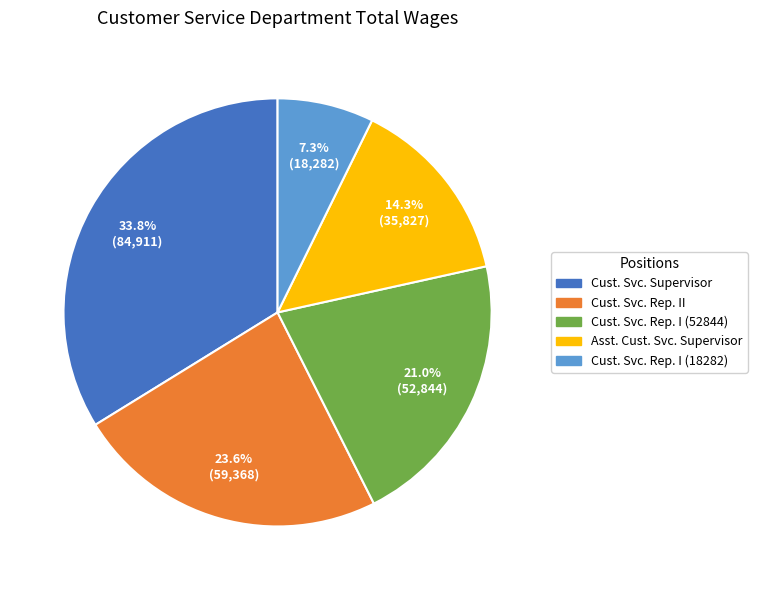

Is there any slice that represents more than half of the pie?

No